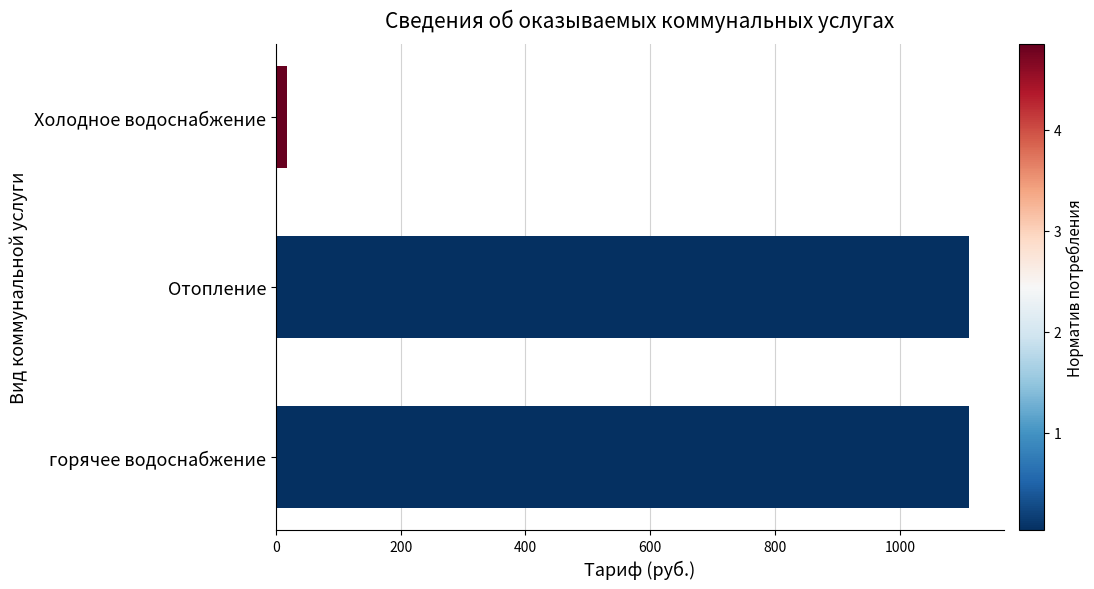

How many bars are there in total?

3